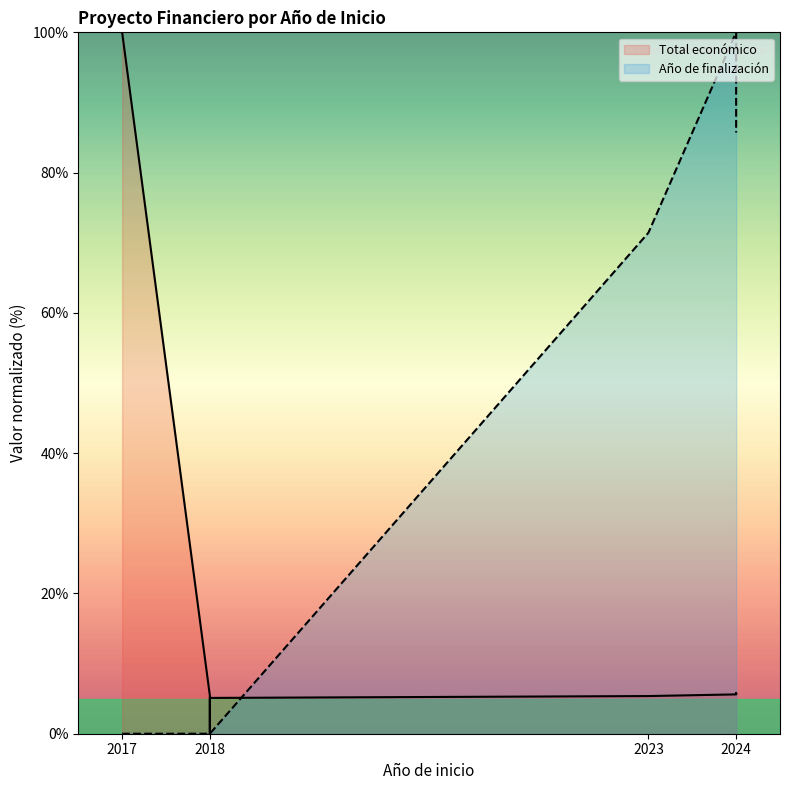

True or false: Total económico has more than 2 points higher than both neighbors.

False